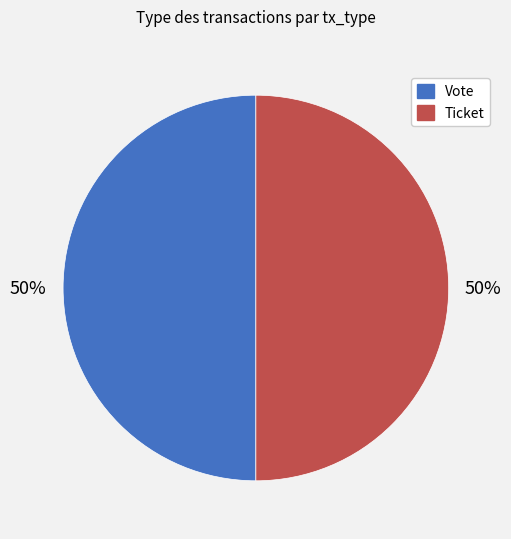

To the nearest percent, what is the combined percentage of Vote and Ticket?

100%